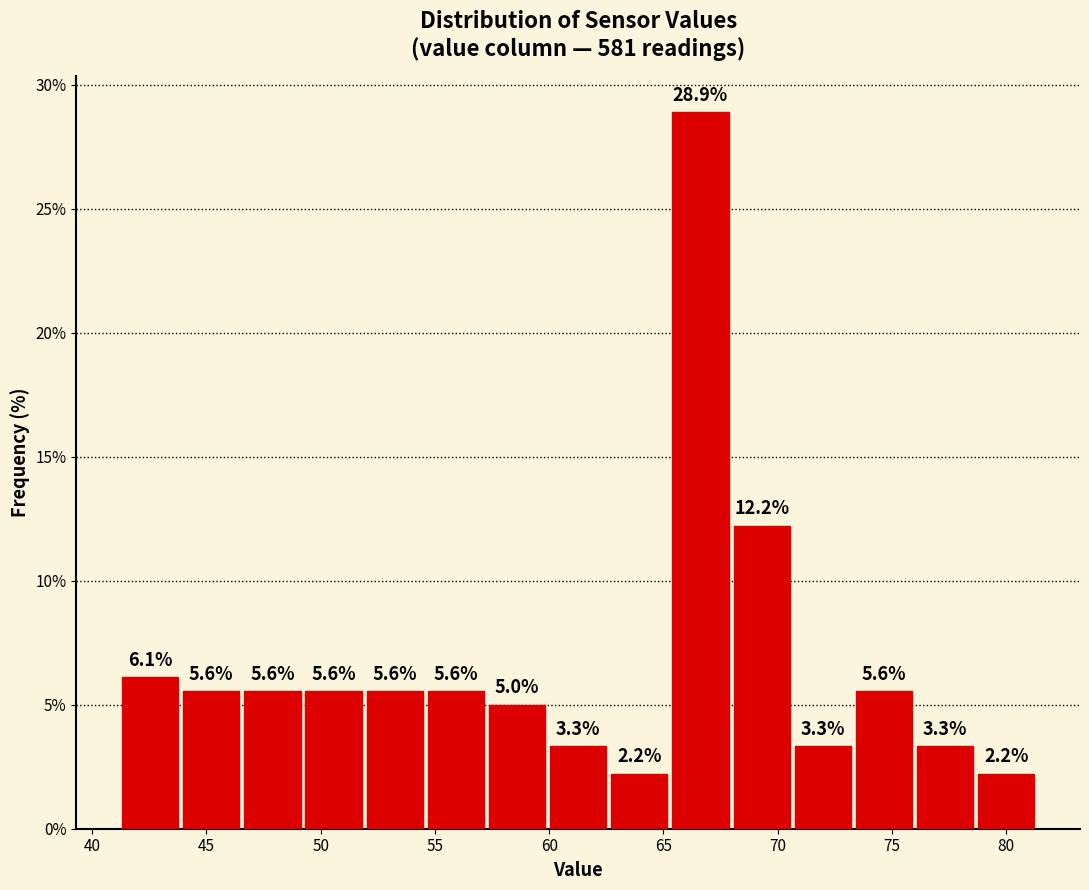

Reading left to right, transcribe this chart: for each bar, give the range it covers on the x-axis and its height. The bar edges are not printed on the chart, so give them approximately, as read against the axis.

41.0 to 44.0: 6.1
44.0 to 46.5: 5.6
46.5 to 49.0: 5.6
49.0 to 52.0: 5.6
52.0 to 54.5: 5.6
54.5 to 57.5: 5.6
57.5 to 60.0: 5.0
60.0 to 62.5: 3.3
62.5 to 65.5: 2.2
65.5 to 68.0: 28.9
68.0 to 70.5: 12.2
70.5 to 73.5: 3.3
73.5 to 76.0: 5.6
76.0 to 78.5: 3.3
78.5 to 81.5: 2.2